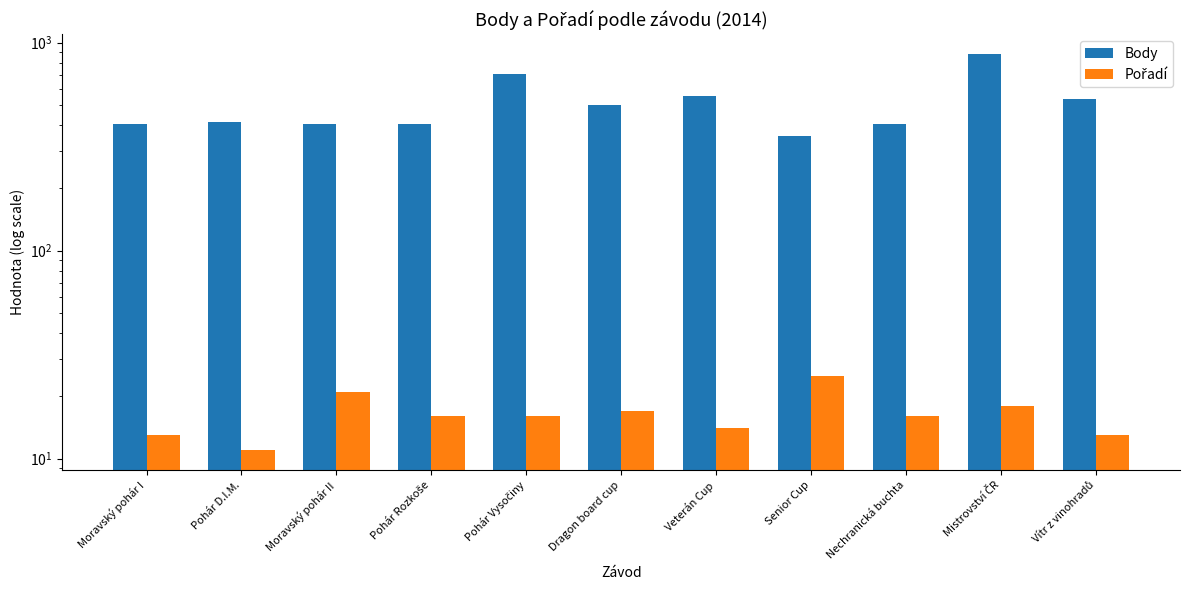

At which label is Body closest to 617?

Veterán Cup